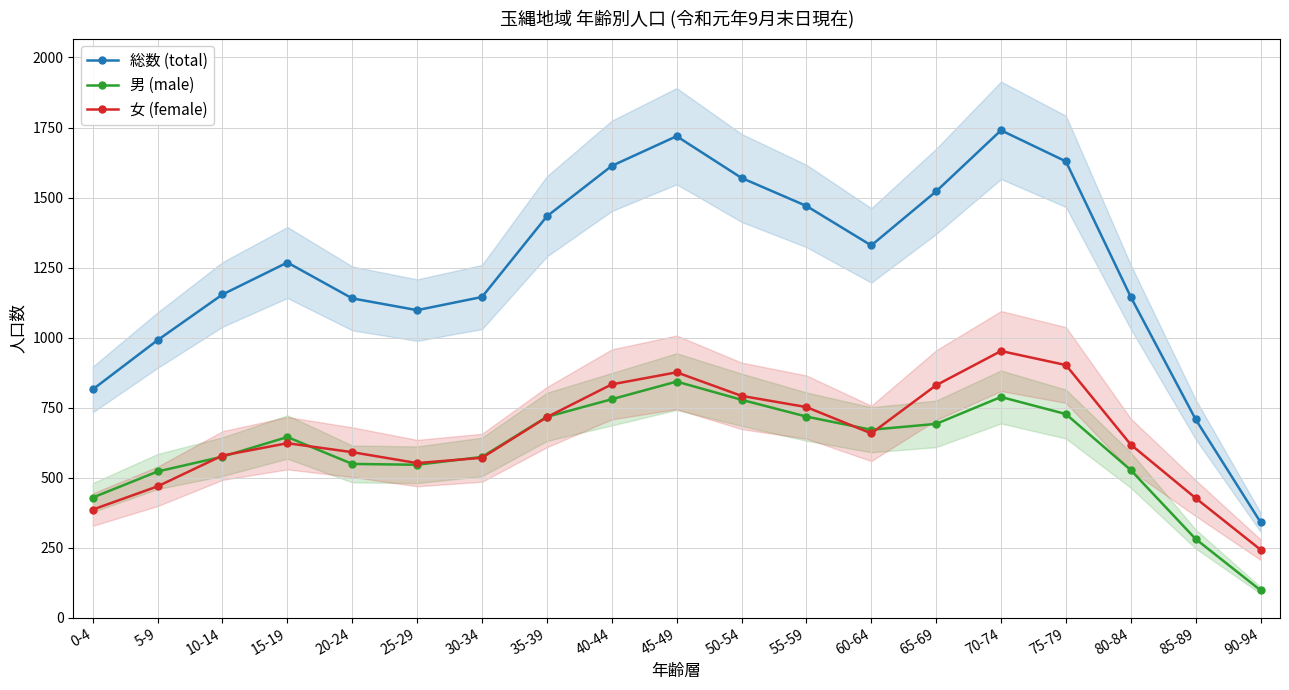

Is this an area chart (filled region under the line)?

No